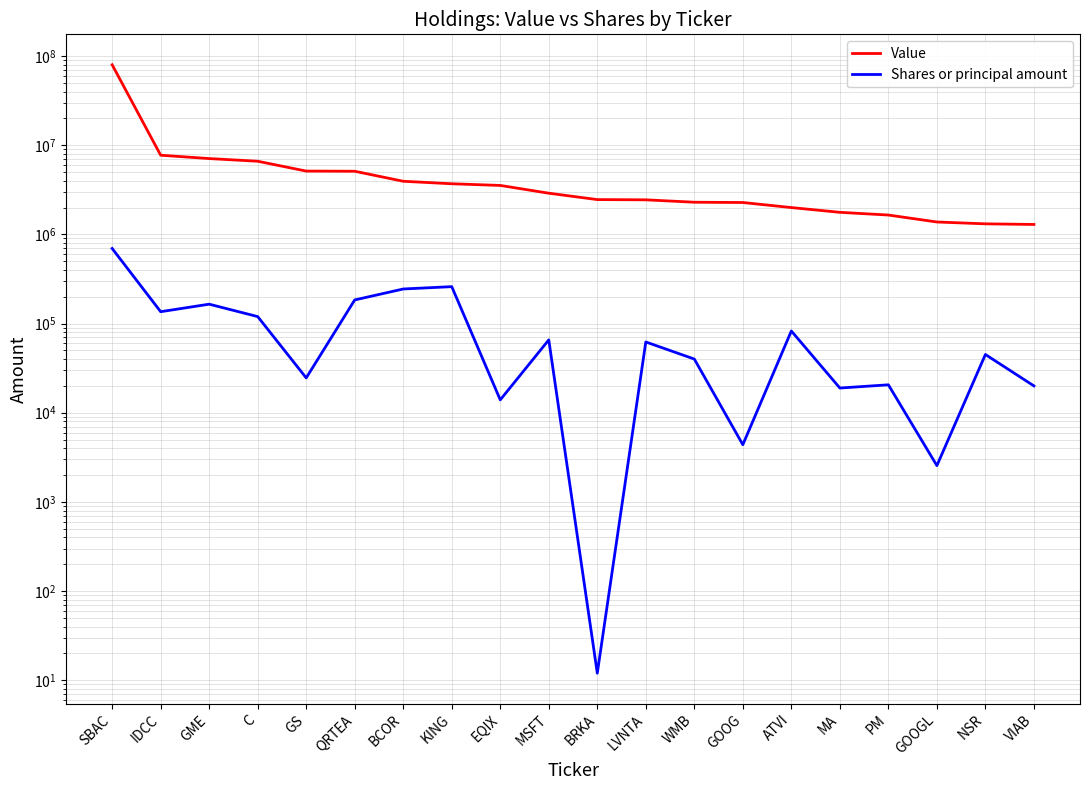

How many interior local valleys does the Shares or principal amount series have?

7